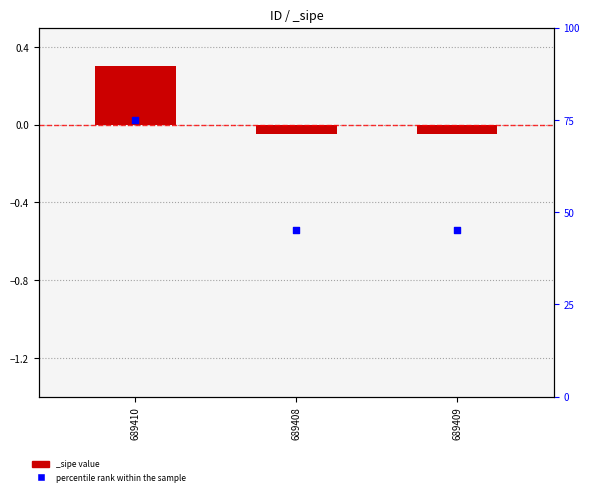

Approximately how many times larger is the value at 689408 compared to 689409?

1.0